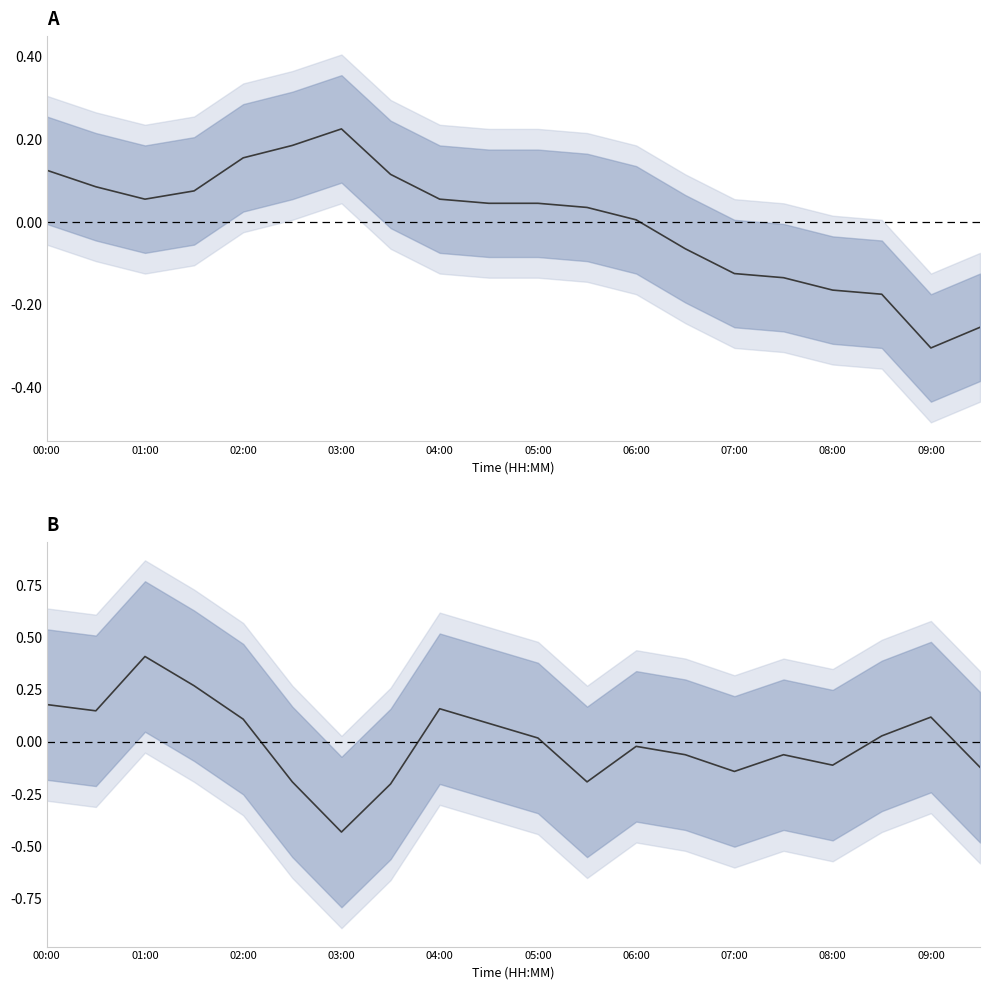

What is the difference between the maximum and second lowest values in the humidity series?

0.6